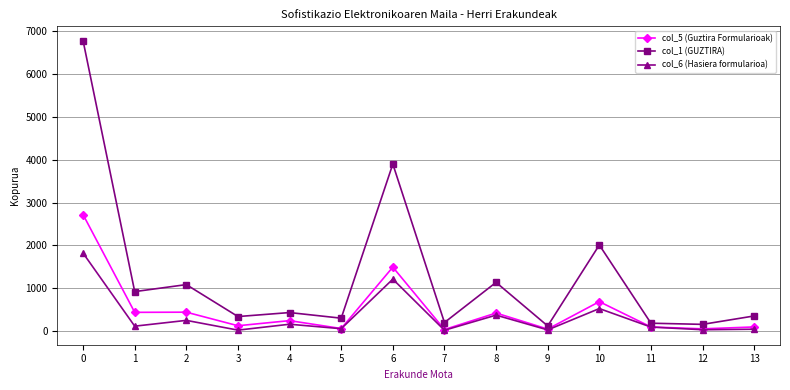

The value of col_1 (GUZTIRA) at 13 is 359. True or false?

True